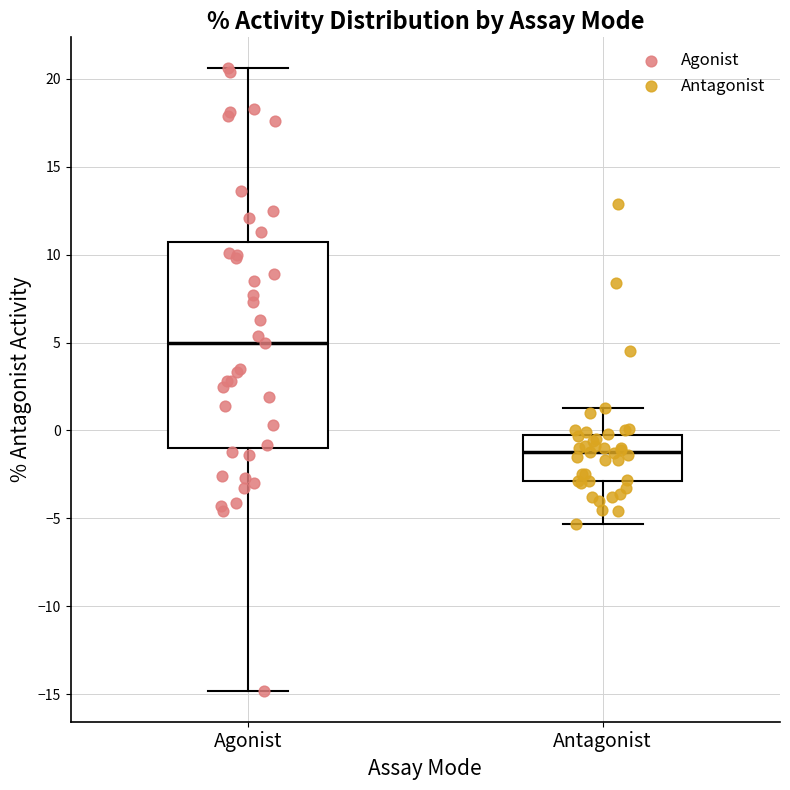

Where does the upper whisker of the box for Agonist end on the y-axis? The values are not printed on the chart, so give them approximately, as read against the axis.

20.5